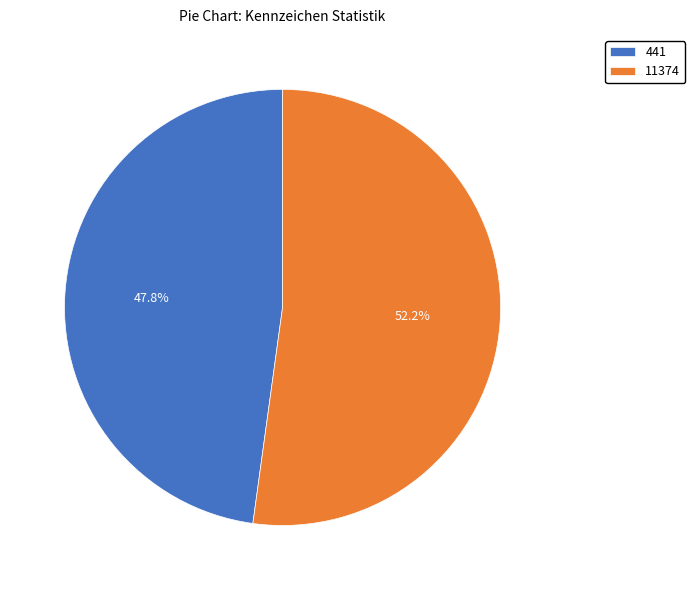

Which has a higher value, 441 or 11374?

11374